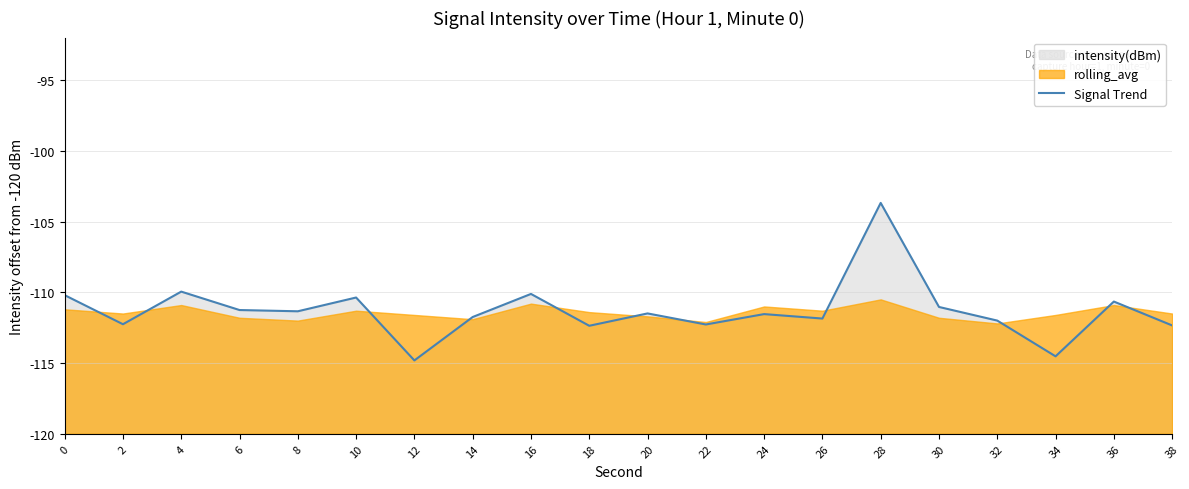

How many lines are shown in the chart?

1